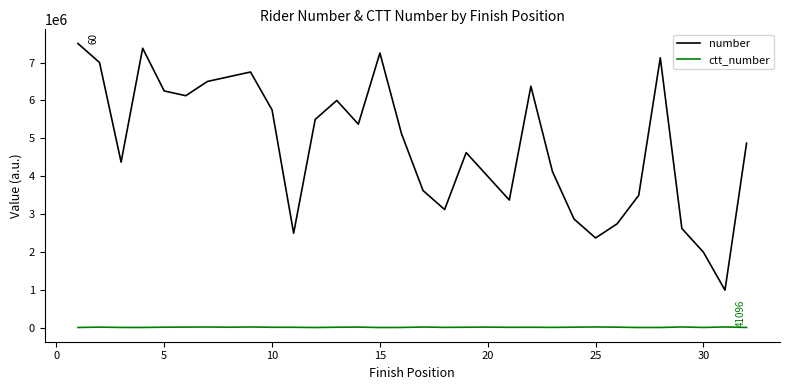

True or false: ctt_number and number intersect in this chart.

False